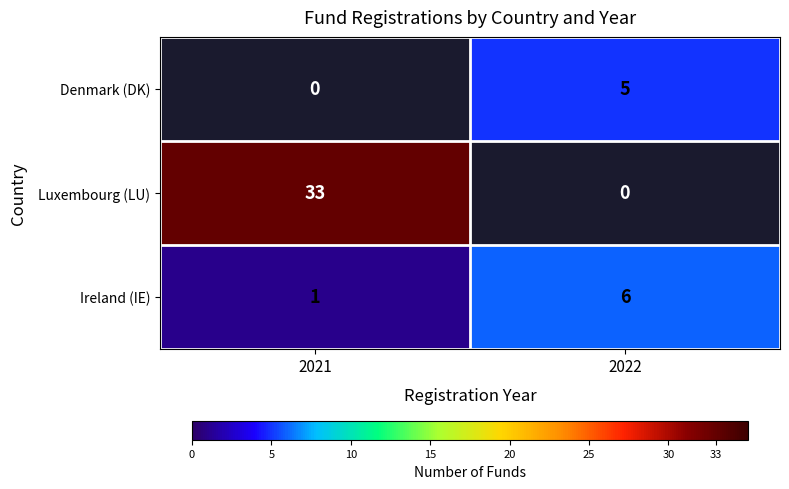

How many values in the Ireland (IE) series are below 6?

1